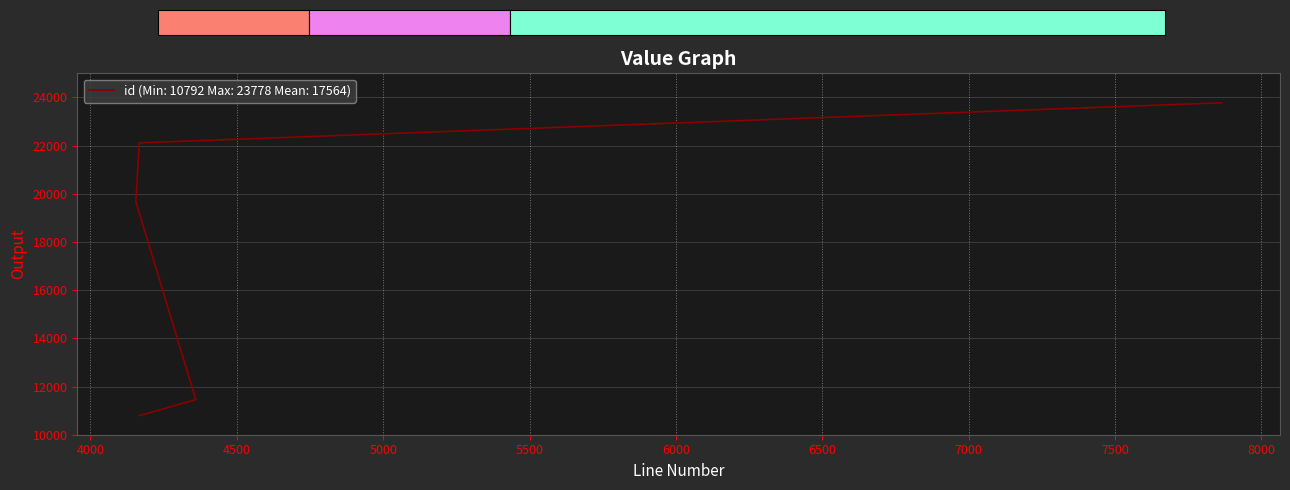

Which label corresponds to the smallest value in the chart?

4167